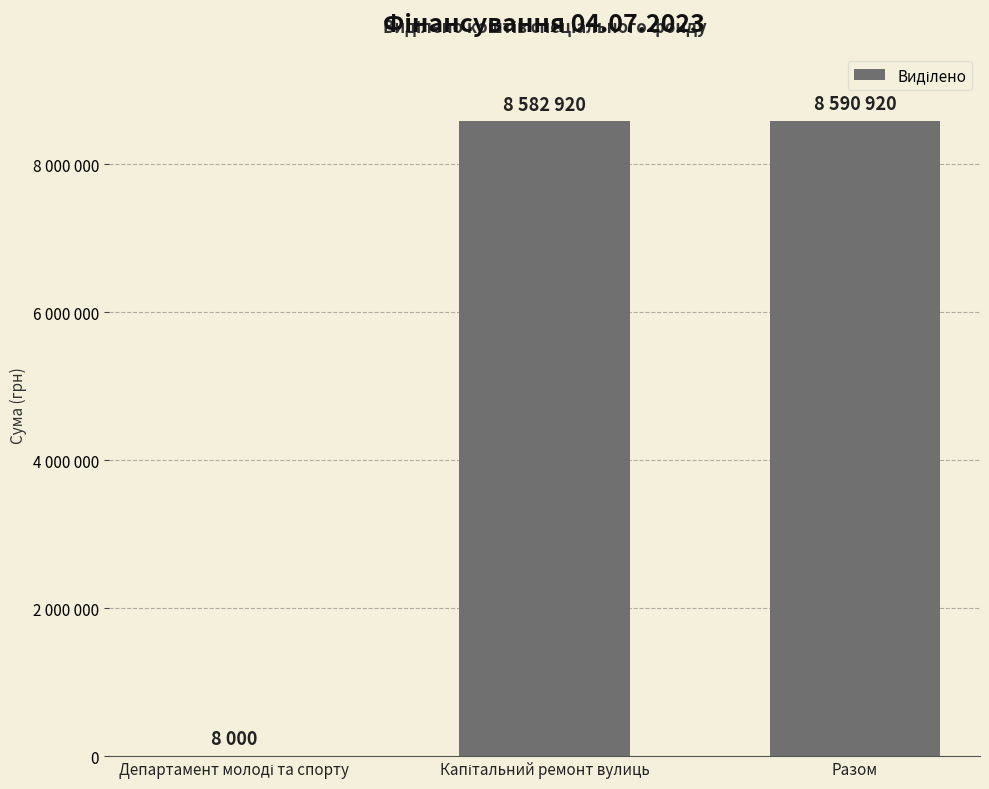

Read the value at Департамент молоді та спорту, to the nearest 100.

8000